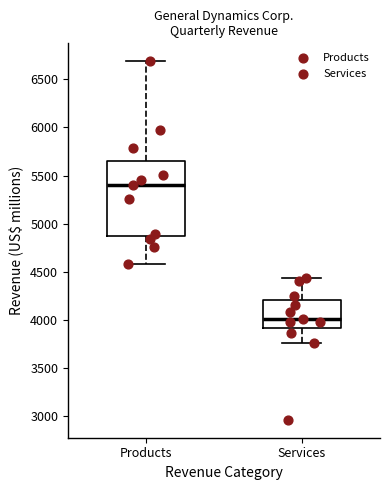

Which box has the lowest median line?

Services